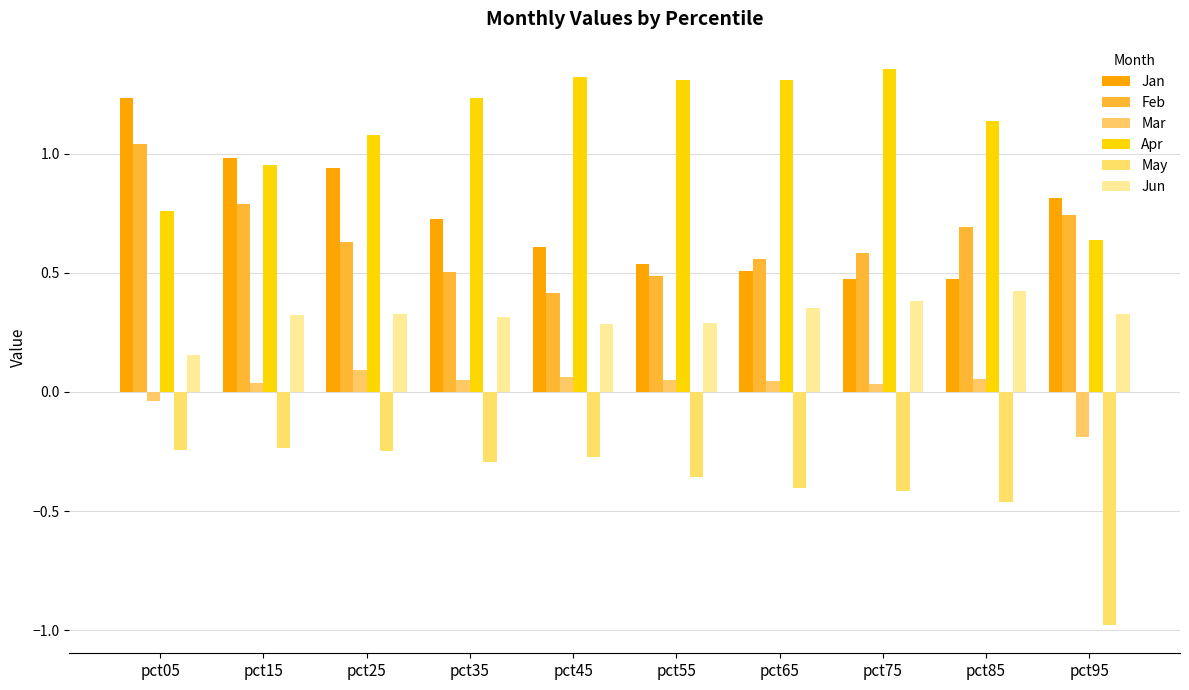

Which category has the highest value across all series?

pct75